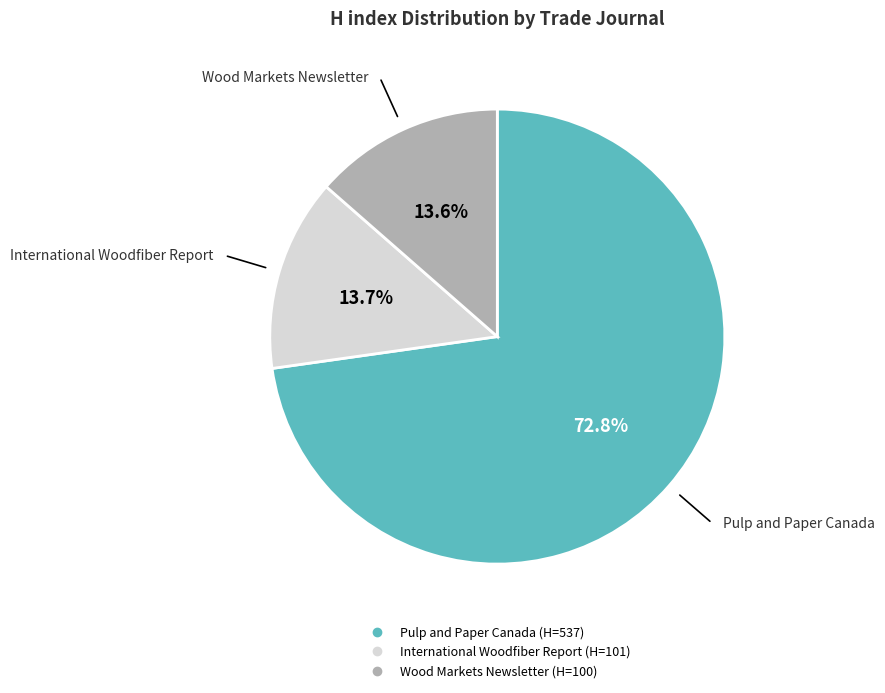

To the nearest percent, what portion does Pulp and Paper Canada represent?

73%